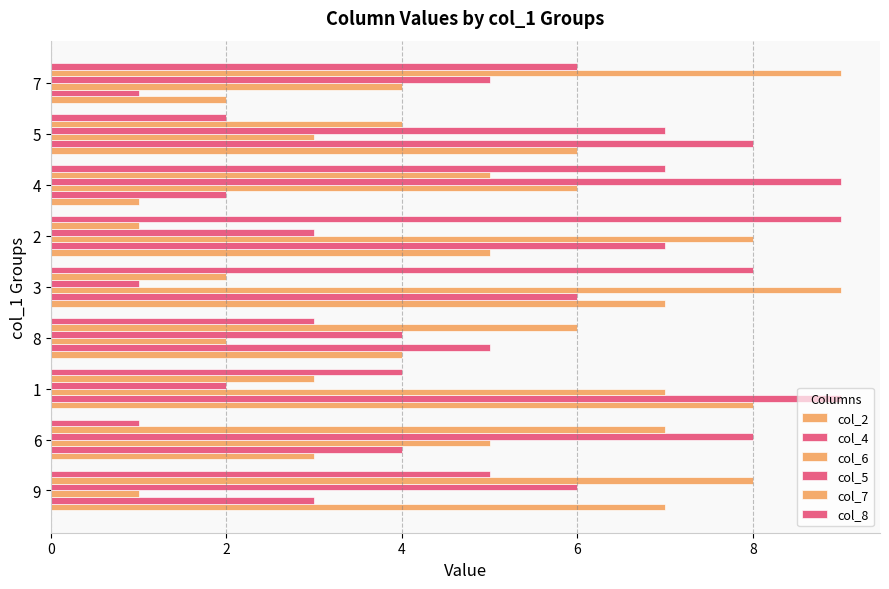

The col_8 series shows 4 at 6. True or false?

False